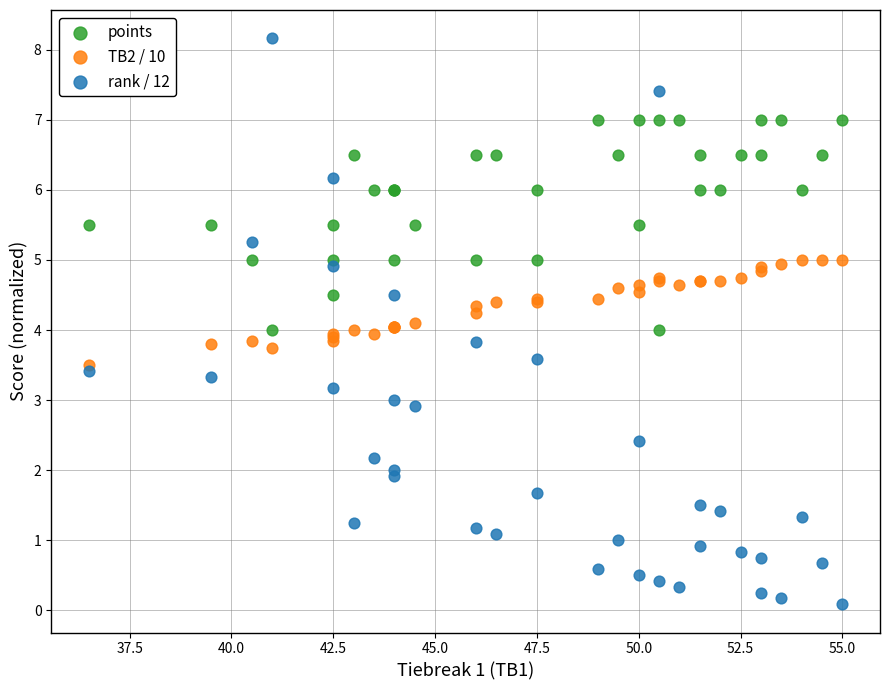

Which series reaches the maximum Y coordinate?

rank / 12